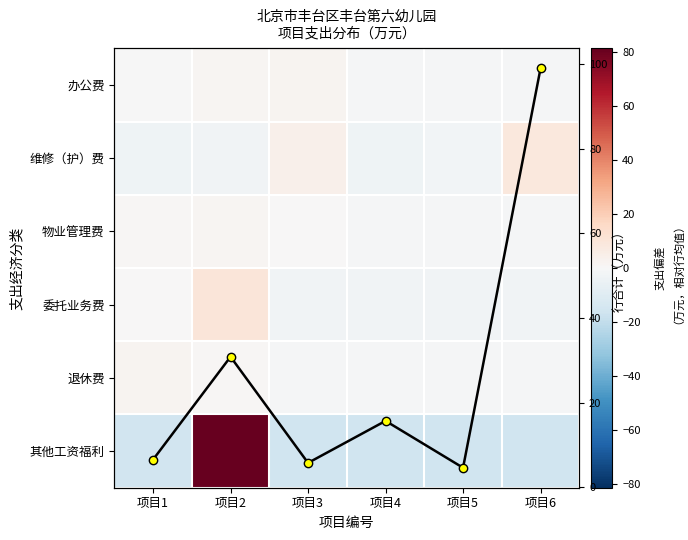

The value of 办公费 at 项目3 is 3.1. True or false?

False